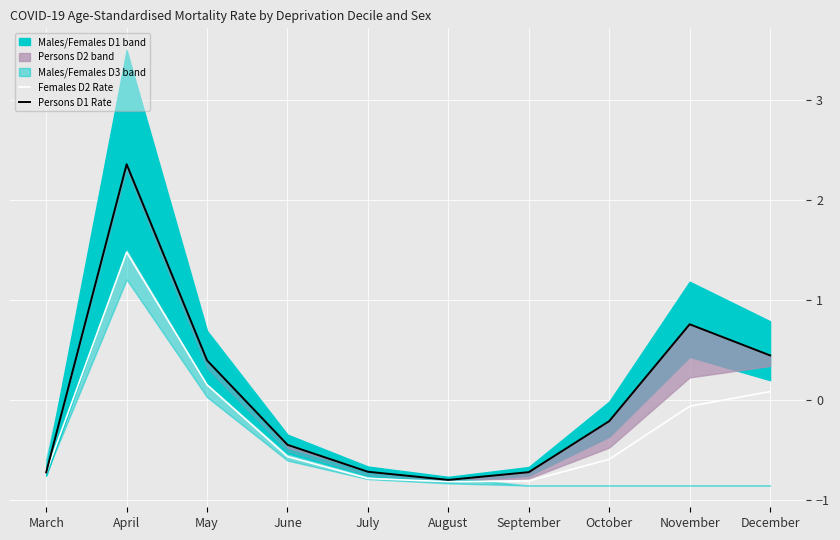

At which label is Persons D1 Rate closest to 0?

October